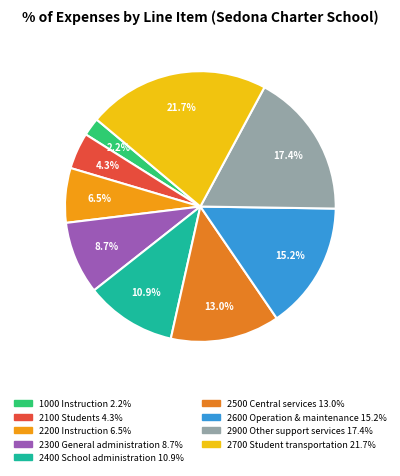

To the nearest percent, what portion does 2900 Other support services represent?

17%